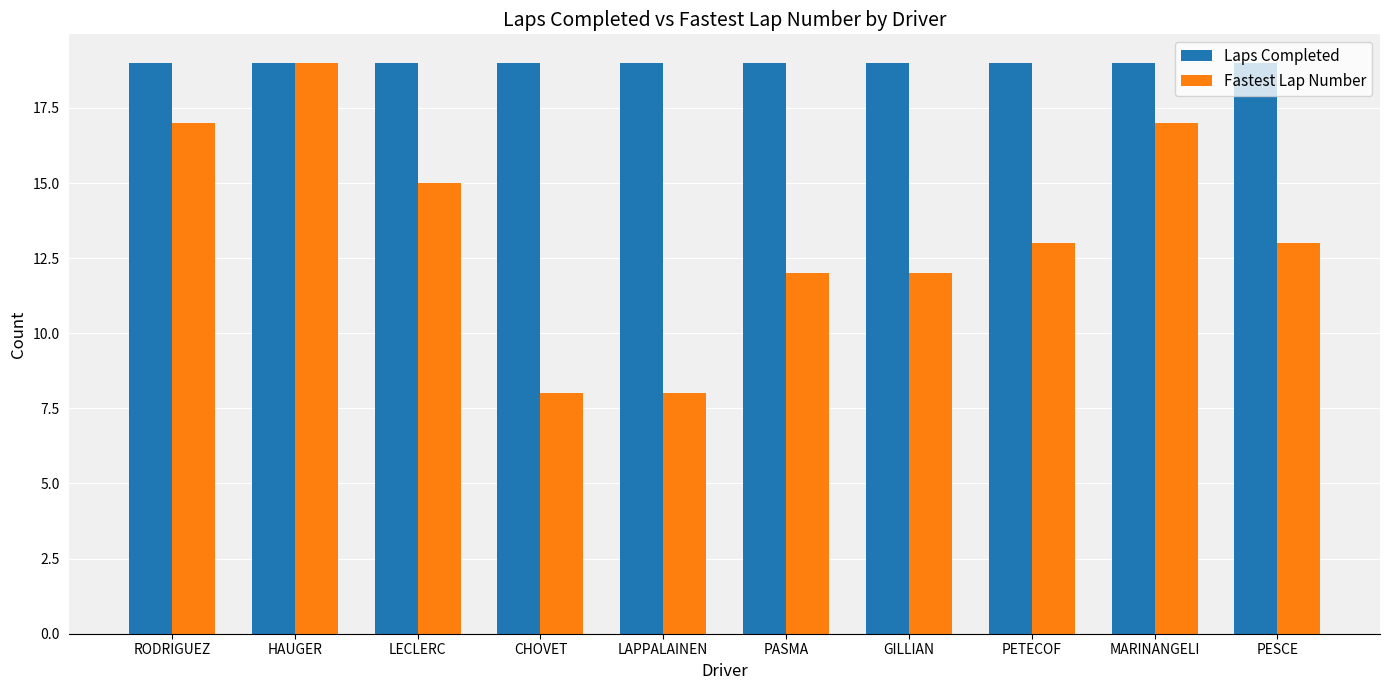

At which category is the sum across all series the highest?

HAUGER